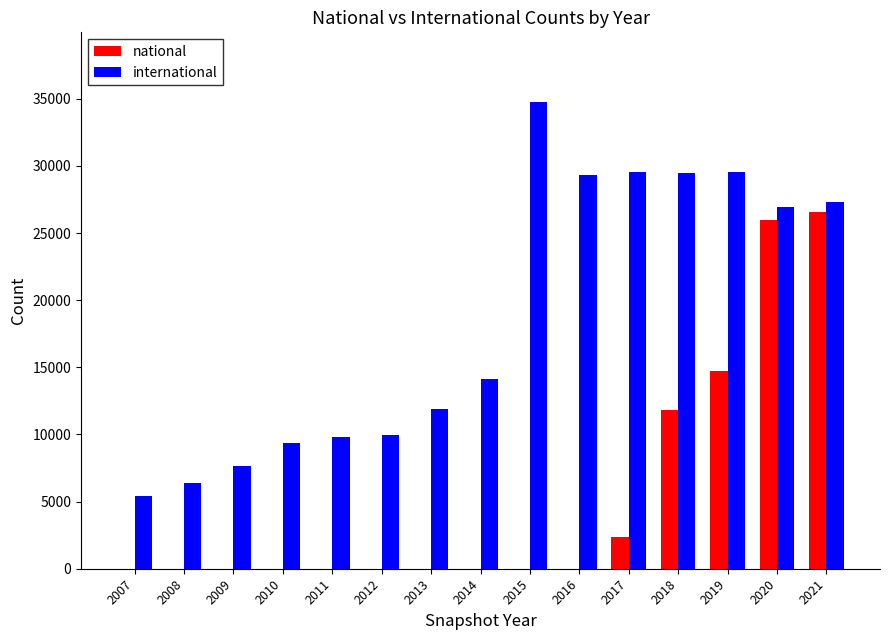

Which series has the largest total across all categories?

international